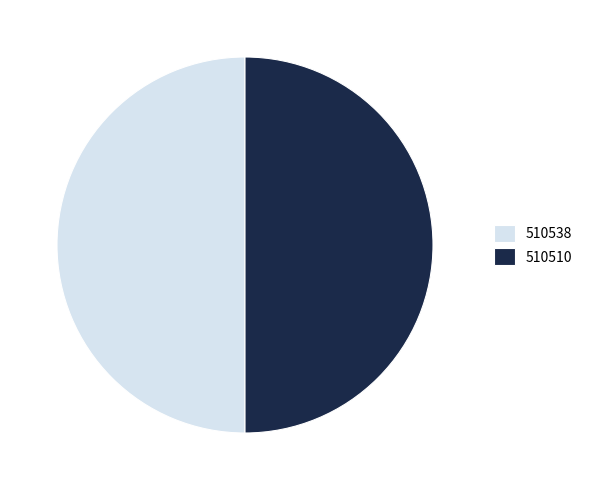

Is the sum of 510510 and 510538 greater than half?

Yes